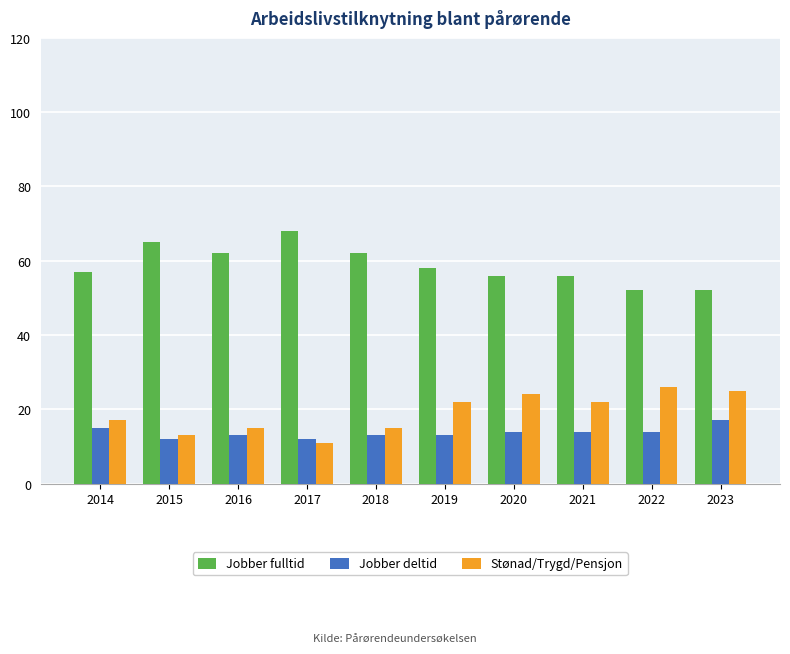

What is the spread (max minus min) of values at 2014?

42